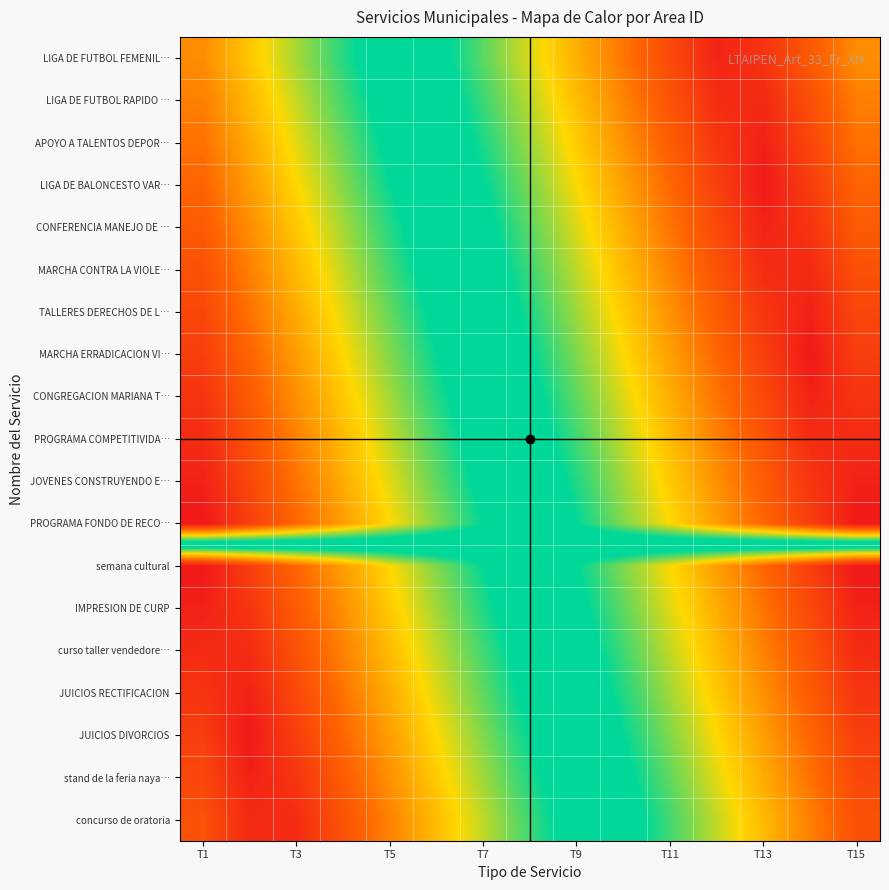

List the series in order of their peak value, lowest first.

PROGRAMA COMPETITIVIDA…, curso taller vendedore…, MARCHA CONTRA LA VIOLE…, concurso de oratoria, LIGA DE FUTBOL RAPIDO …, LIGA DE FUTBOL FEMENIL…, CONFERENCIA MANEJO DE …, JUICIOS RECTIFICACION, CONGREGACION MARIANA T…, JOVENES CONSTRUYENDO E…, IMPRESION DE CURP, TALLERES DERECHOS DE L…, stand de la feria naya…, APOYO A TALENTOS DEPOR…, LIGA DE BALONCESTO VAR…, JUICIOS DIVORCIOS, MARCHA ERRADICACION VI…, PROGRAMA FONDO DE RECO…, semana cultural